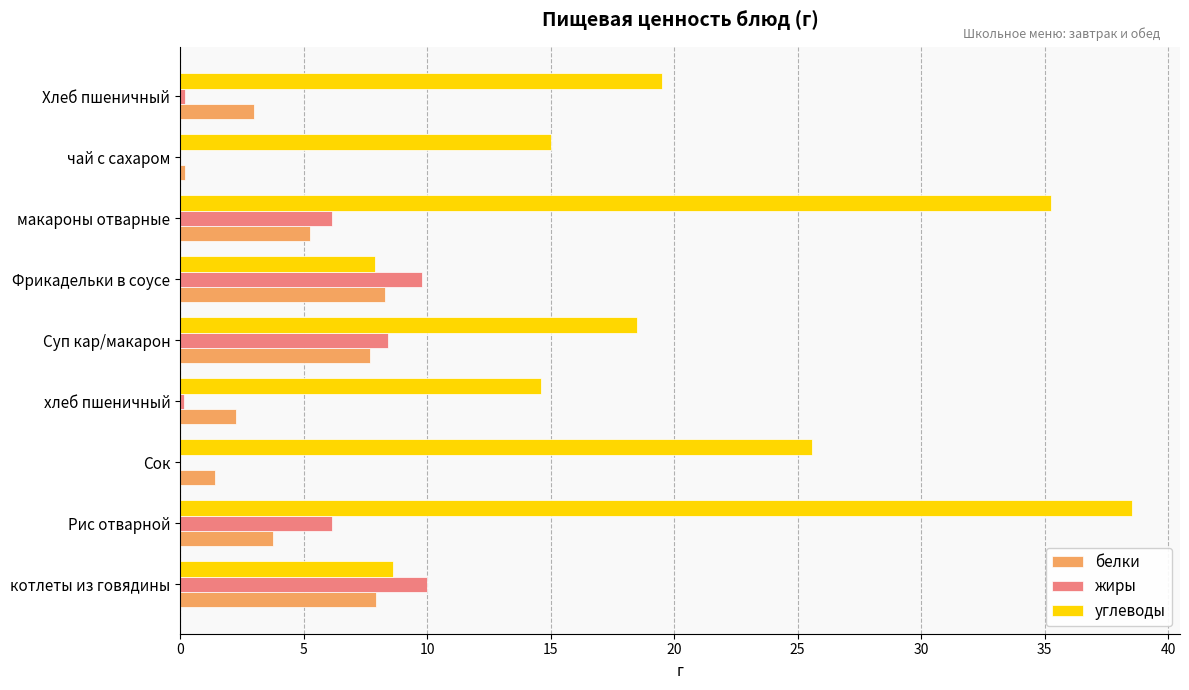

True or false: жиры has a value of 0.0 at Сок.

True